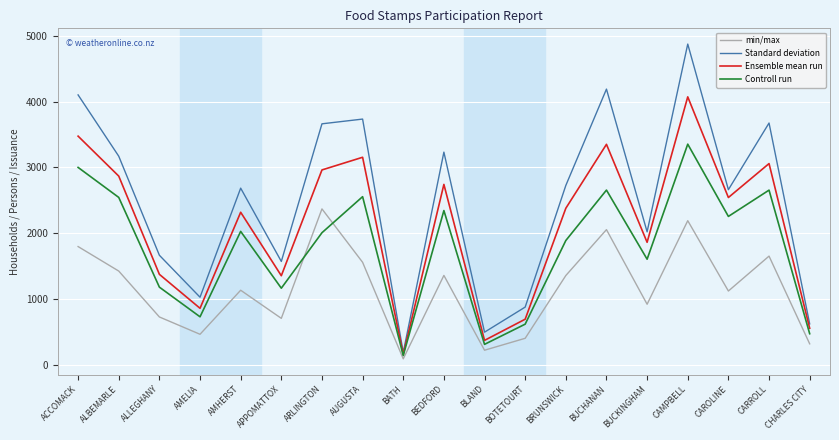

Is it true that Ensemble mean run equals 1863.6 at BUCKINGHAM?

True